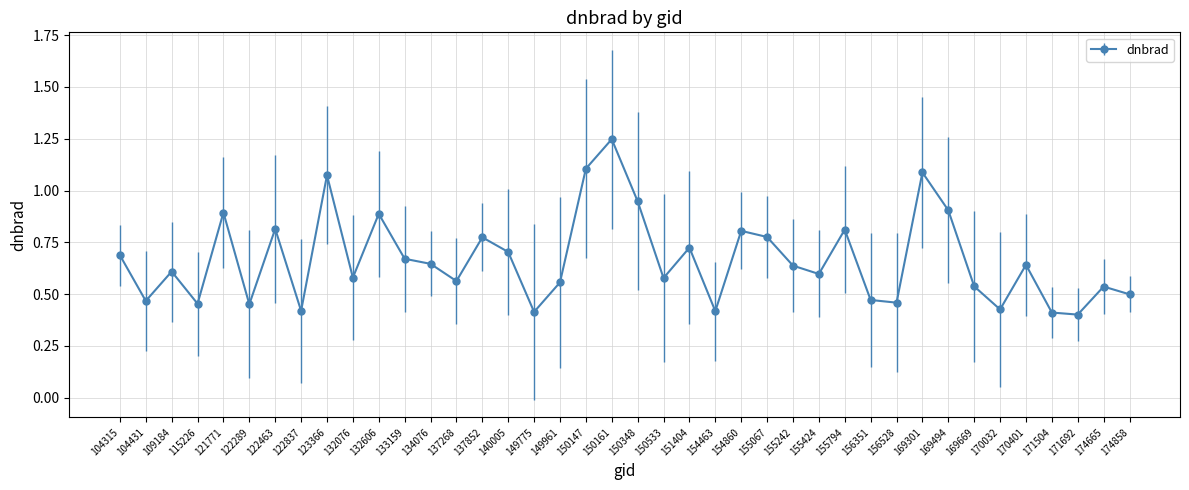

True or false: the data shows 1.1 at 155242.

False